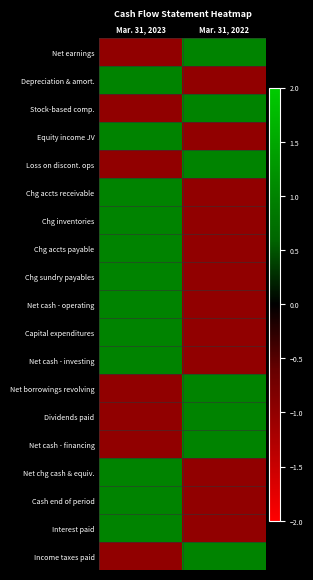

At which category does the chart reach its peak across all series?

Mar. 31, 2022